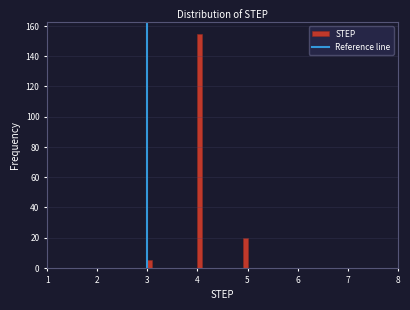

Around what value on the x-axis is the tallest bar? Give the approximate position of its centre, as read against the axis.

4.1